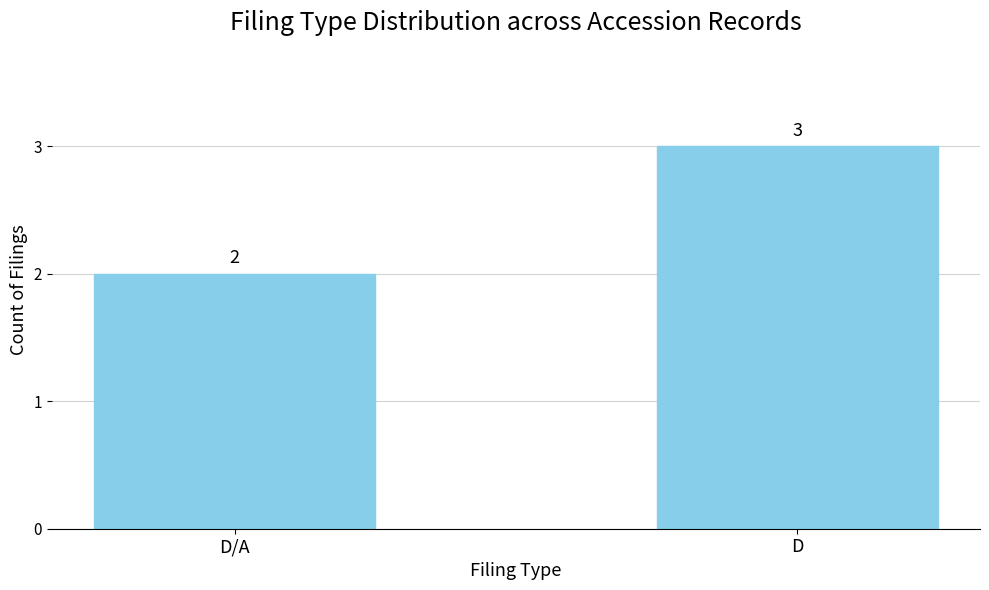

What is the difference between the maximum and minimum values?

1